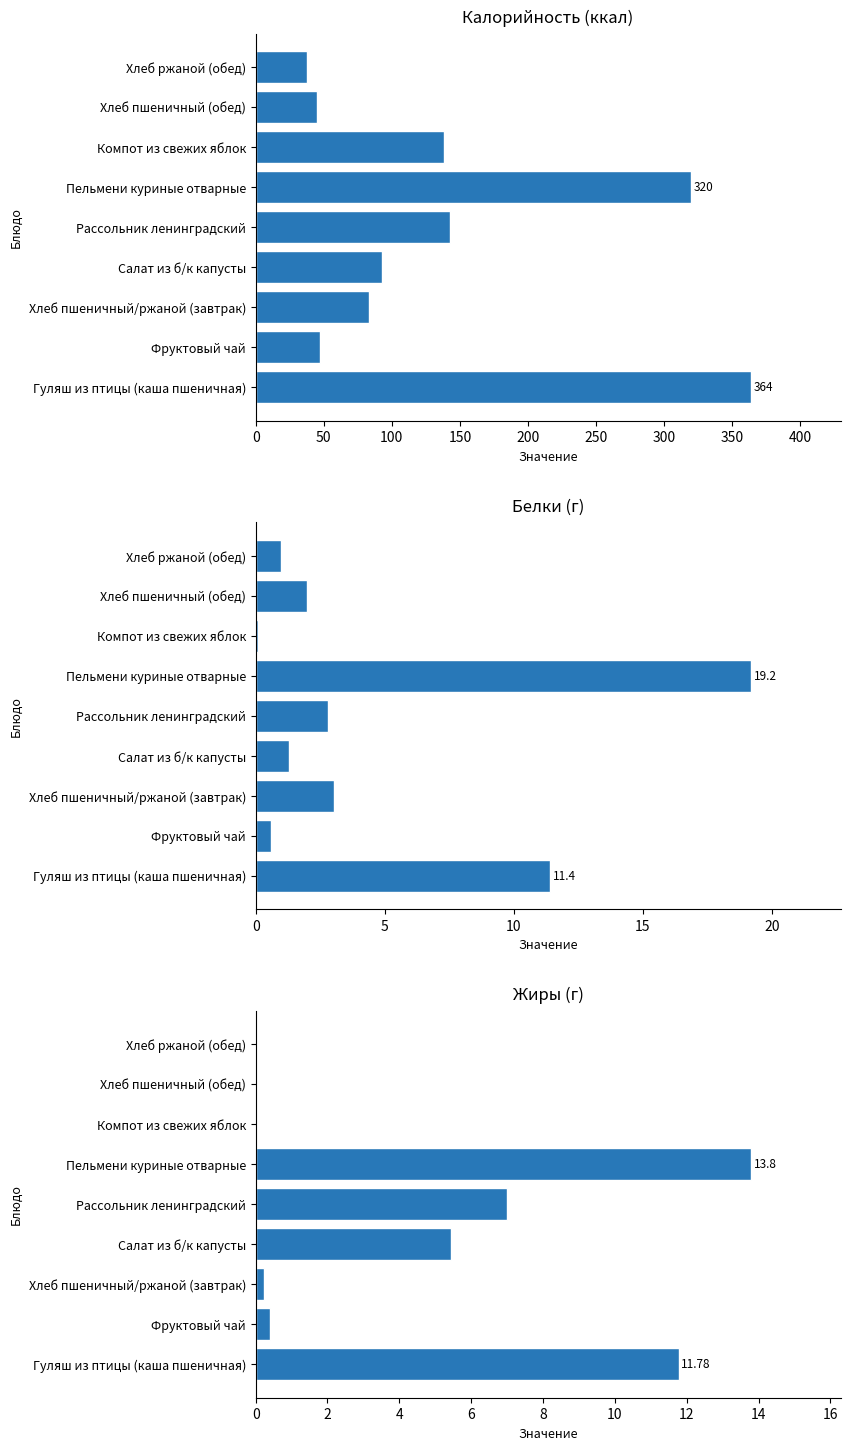

At Хлеб пшеничный (обед), list the series in order from largest to smallest.

Калорийность, Белки, Жиры